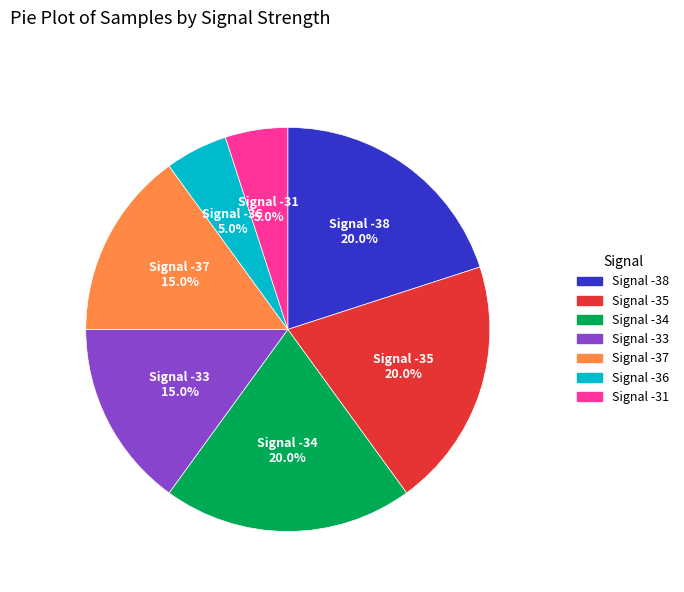

Is there a majority slice in this chart?

No